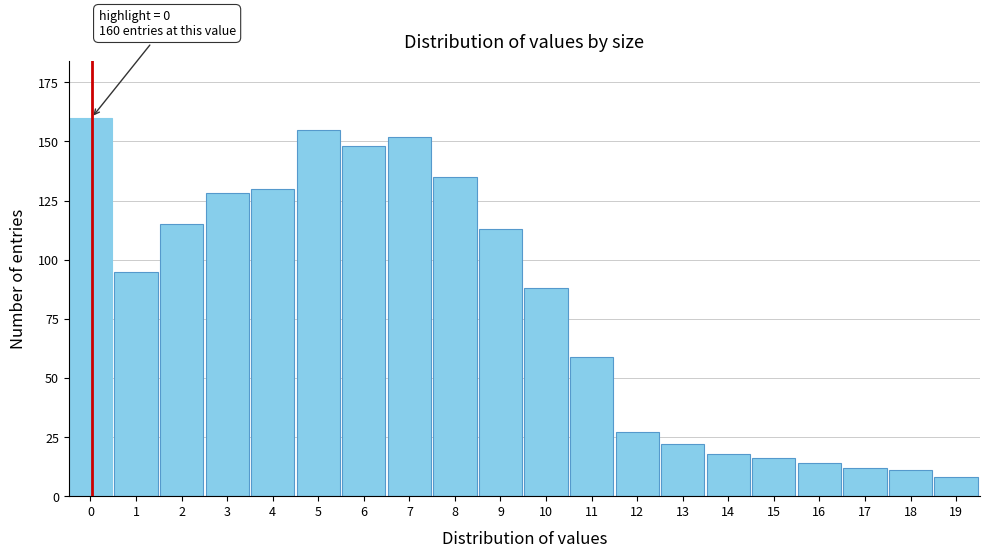

Reading left to right, extract all data points from this chart.

0=160	1=95	2=115	3=128	4=130	5=155	6=148	7=152	8=135	9=113	10=88	11=59	12=27	13=22	14=18	15=16	16=14	17=12	18=11	19=8